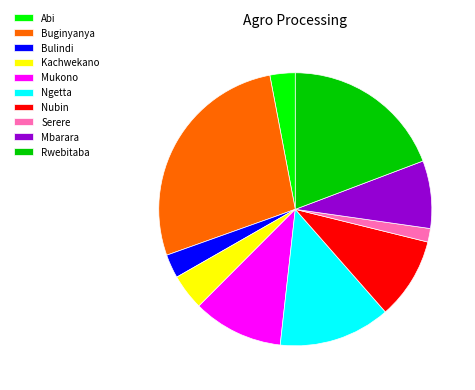

Do Kachwekano and Mbarara together represent more than half of the pie?

No